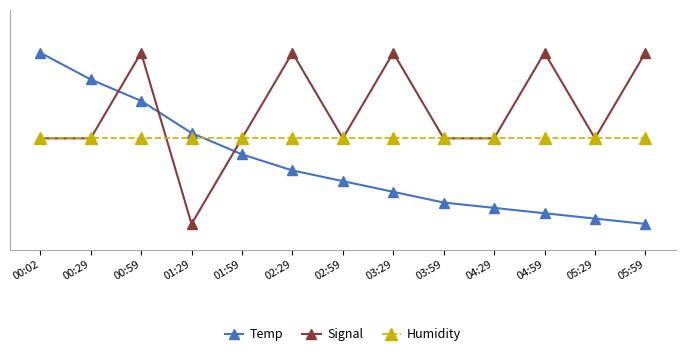

What is the sum of the Temp values at 02:29 and 05:59?

0.3